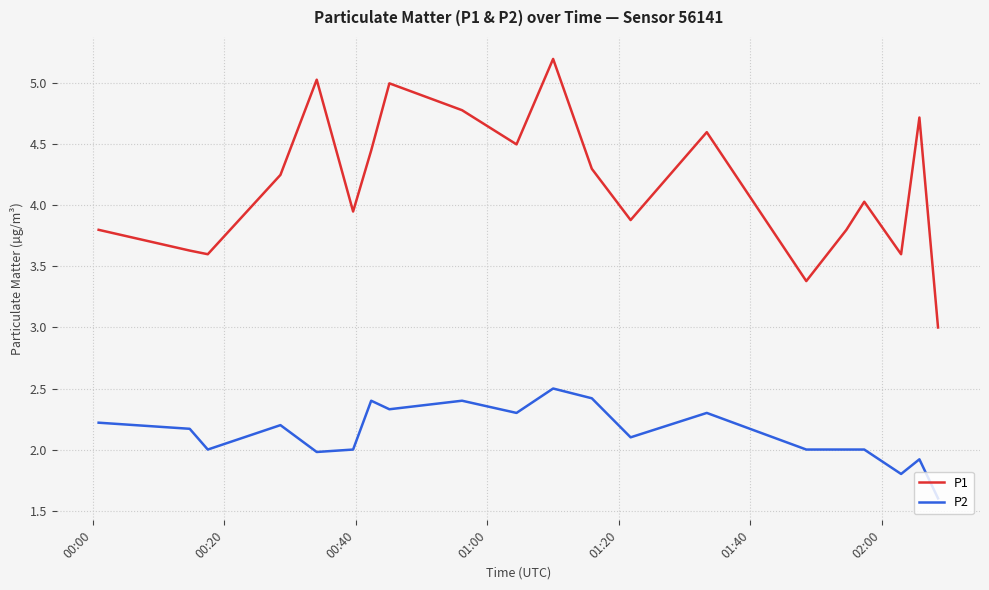

Which series has the largest total across all categories?

P1